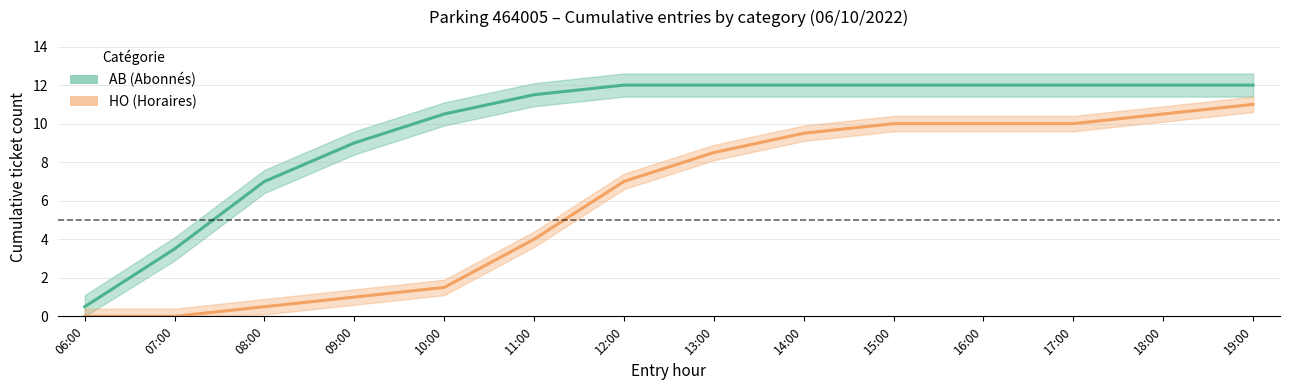

What is the difference between the HO (Horaires) values at 10:00 and 16:00?

8.5